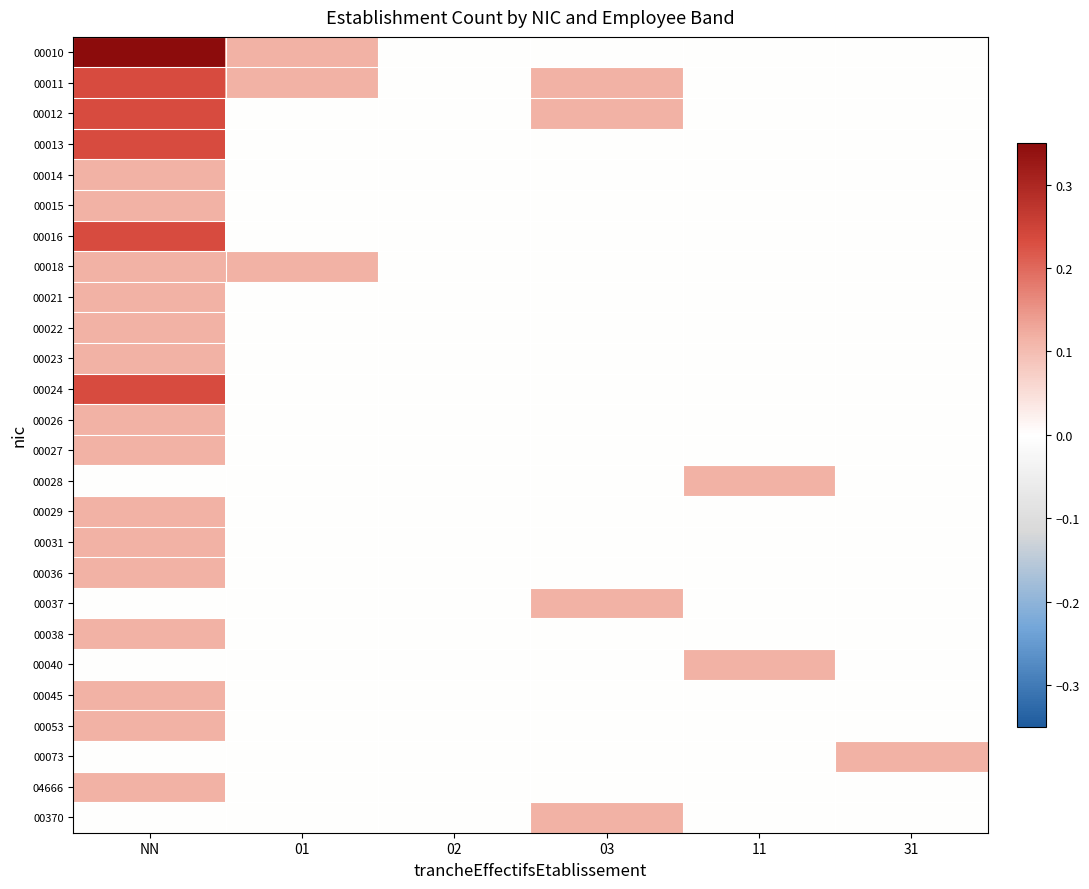

Which series has the largest total across all categories?

00010